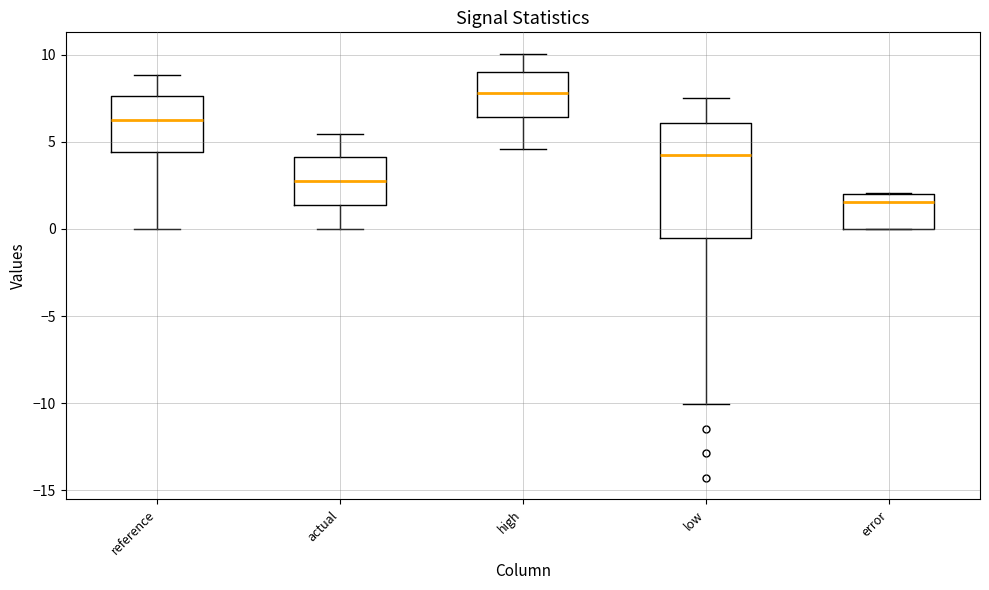

Where is the upper edge of the box for actual on the y-axis? The values are not printed on the chart, so give them approximately, as read against the axis.

4.0